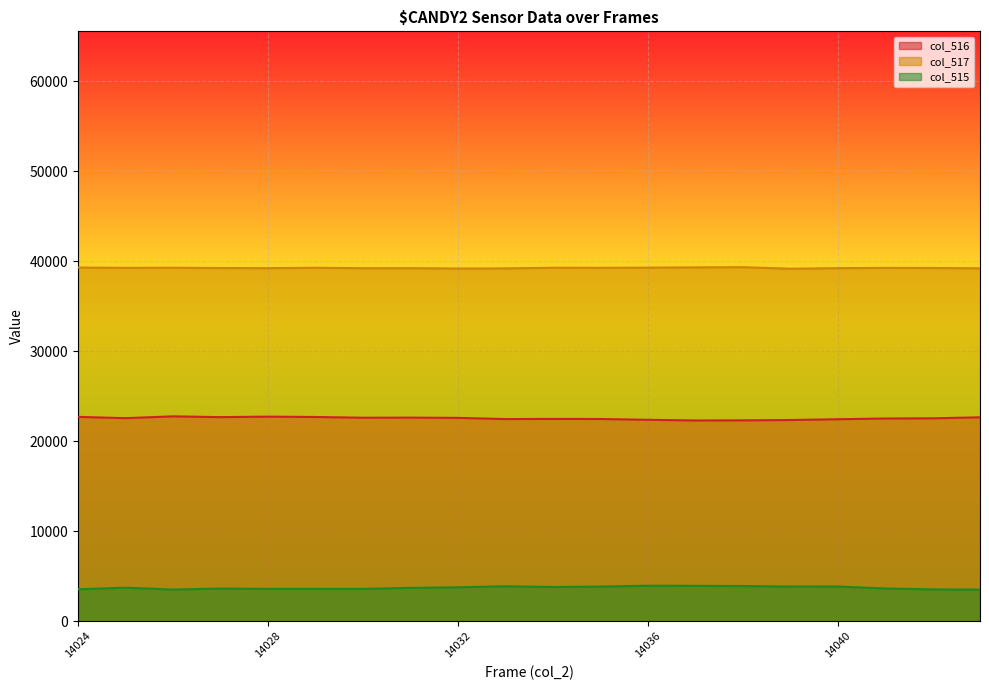

What is the difference between the maximum and second lowest values in the col_515 series?

427